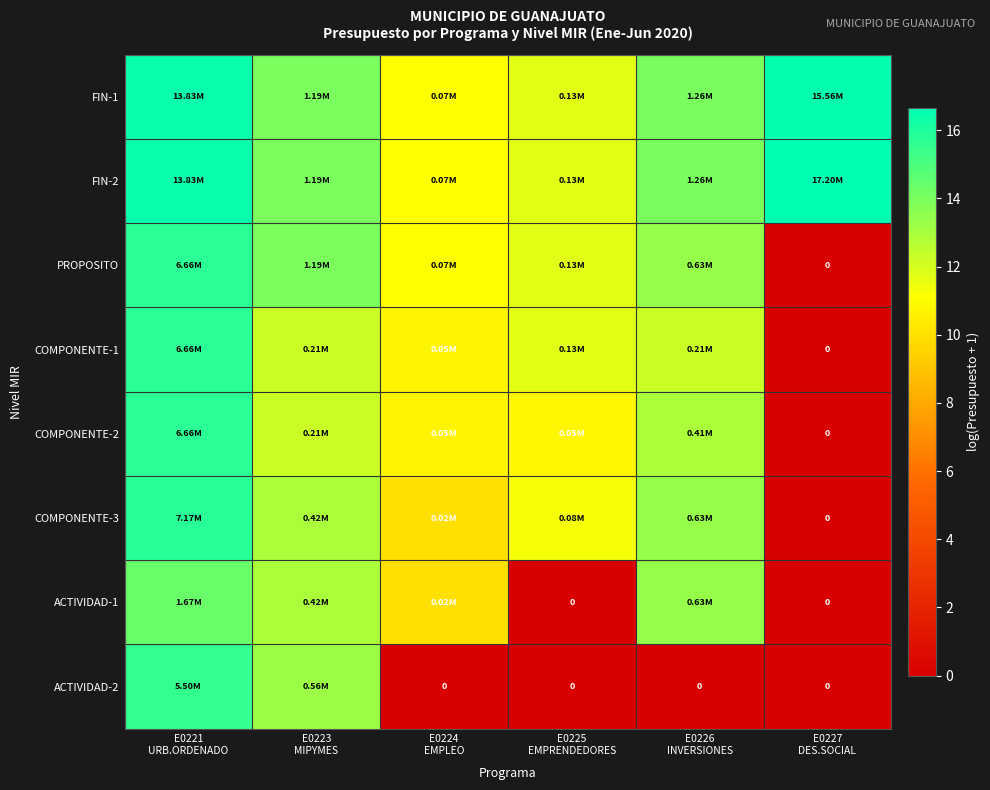

How many positive values does the ACTIVIDAD-2 series have?

2